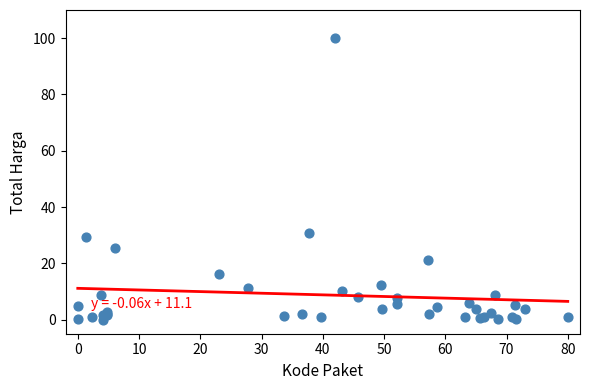

What Y value in the scatter plot is closest to 50?

30.8